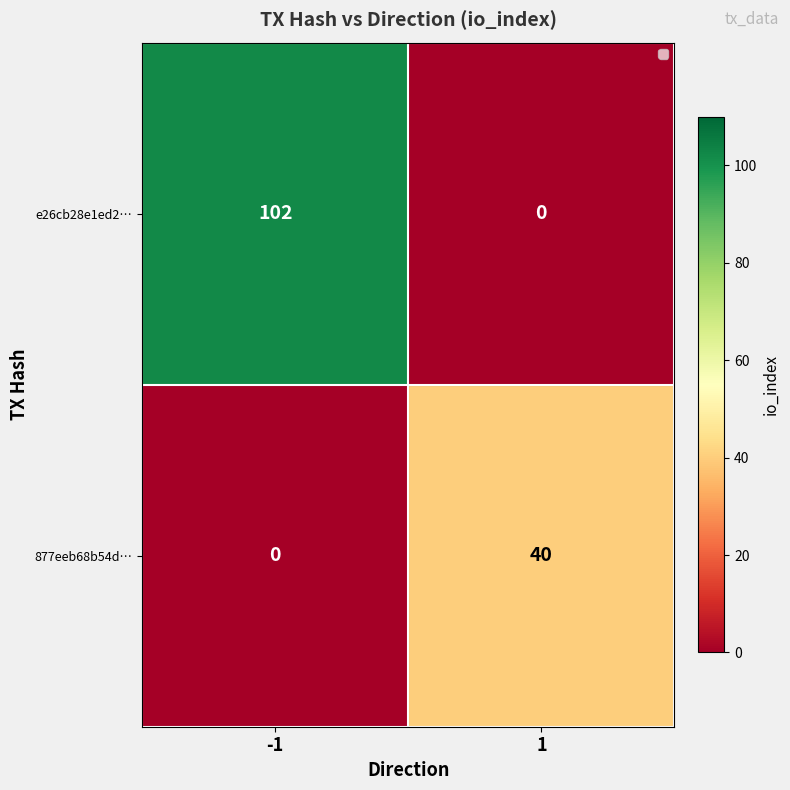

What is the average value of the 877eeb68b54d… series?

20